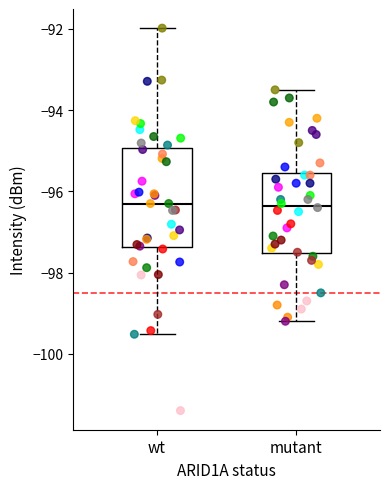

Reading left to right, transcribe this box plot: for each box, give where its median line is, the range the box spans, and where its two whiskers end, as read against the y-axis. The values are not printed on the chart, so give them approximately, as read against the axis.

wt: median -96.2, box -97.4 to -95.0, whiskers -99.6 to -92.0
mutant: median -96.4, box -97.6 to -95.6, whiskers -99.2 to -93.4